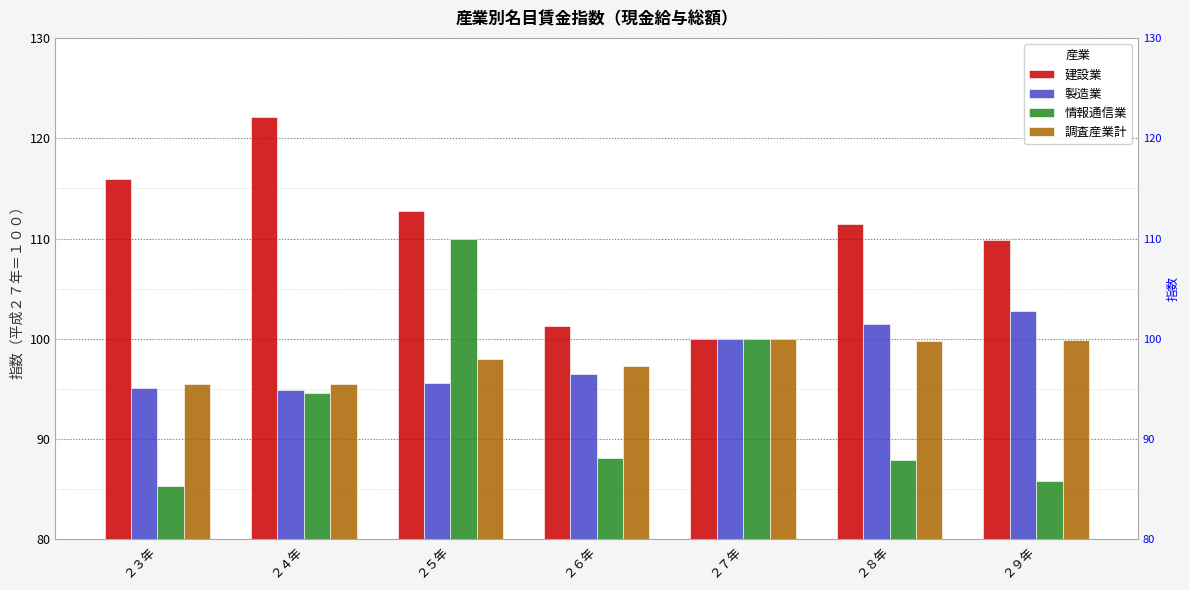

Count the number of data series in this chart.

4